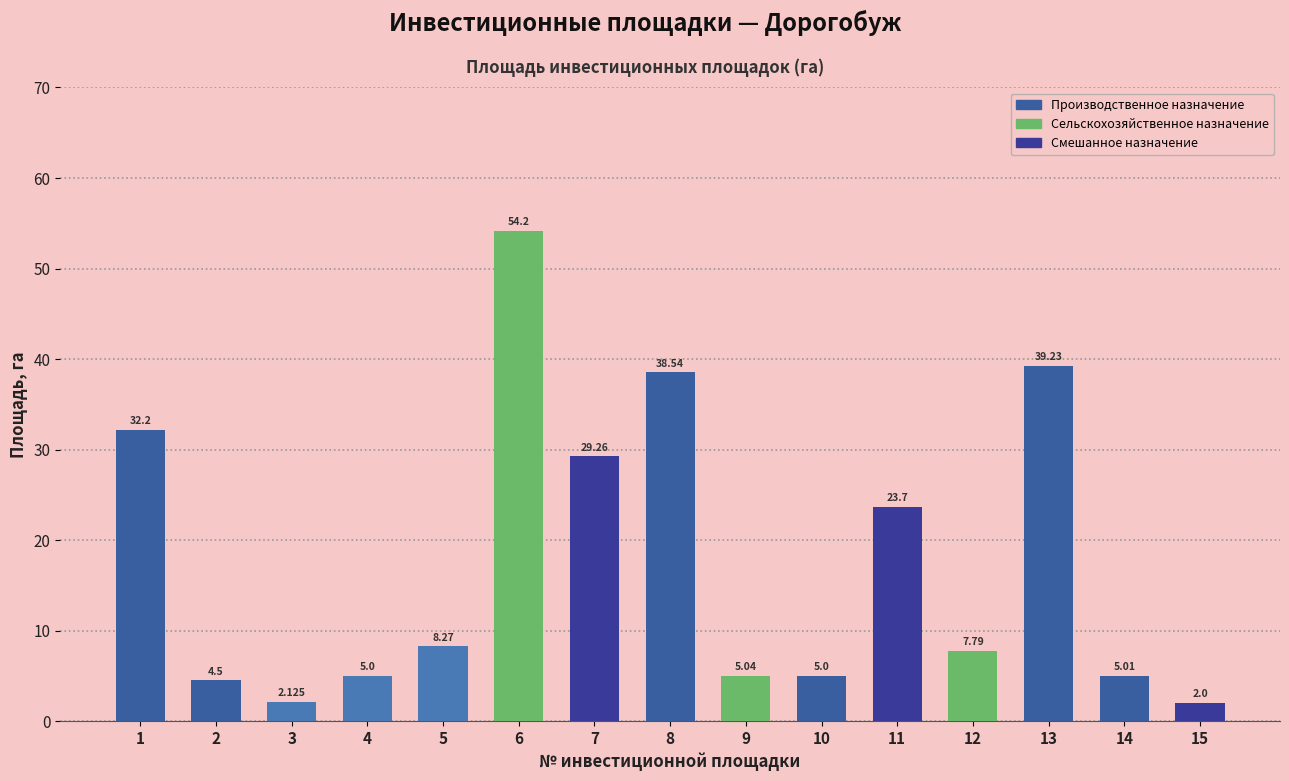

Which category has the highest value across all series?

6